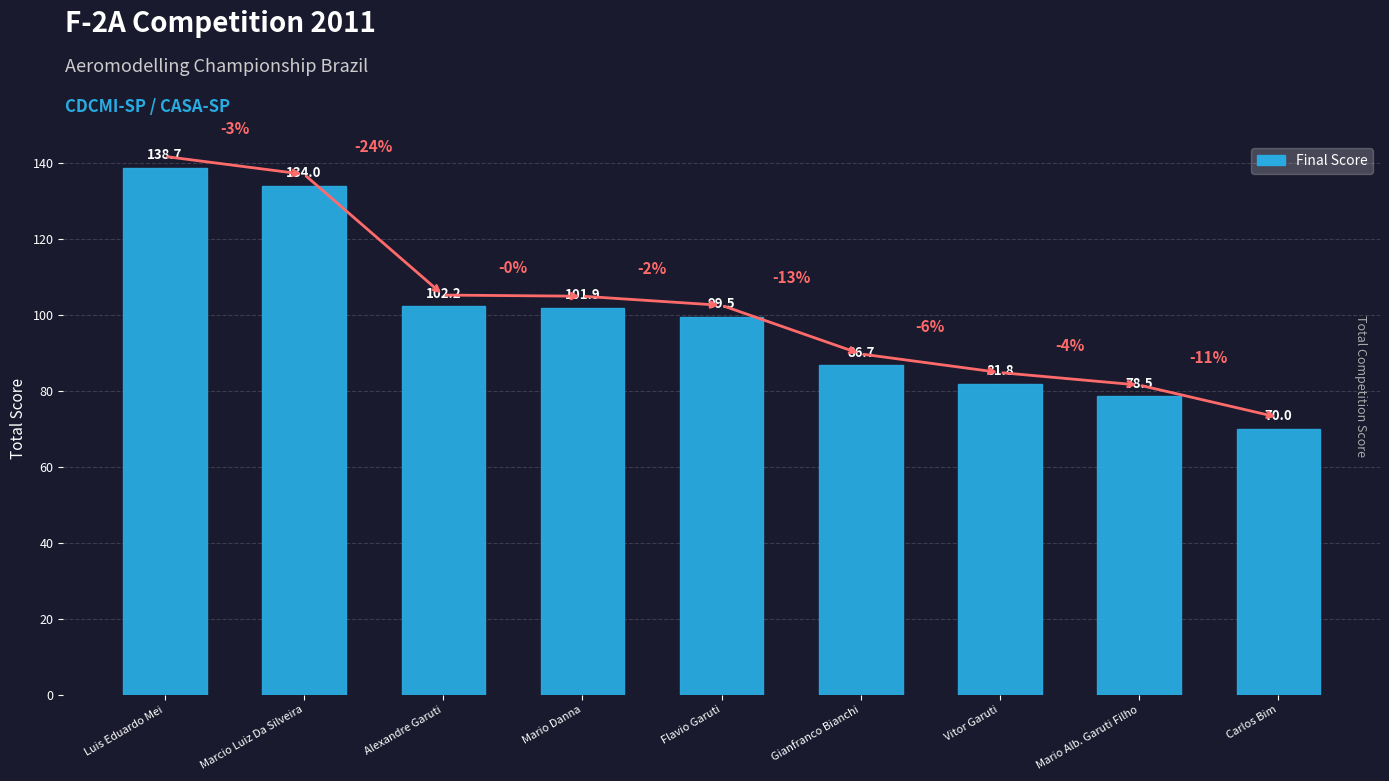

What is the sum of the values at Mario Danna and Flavio Garuti?

201.4